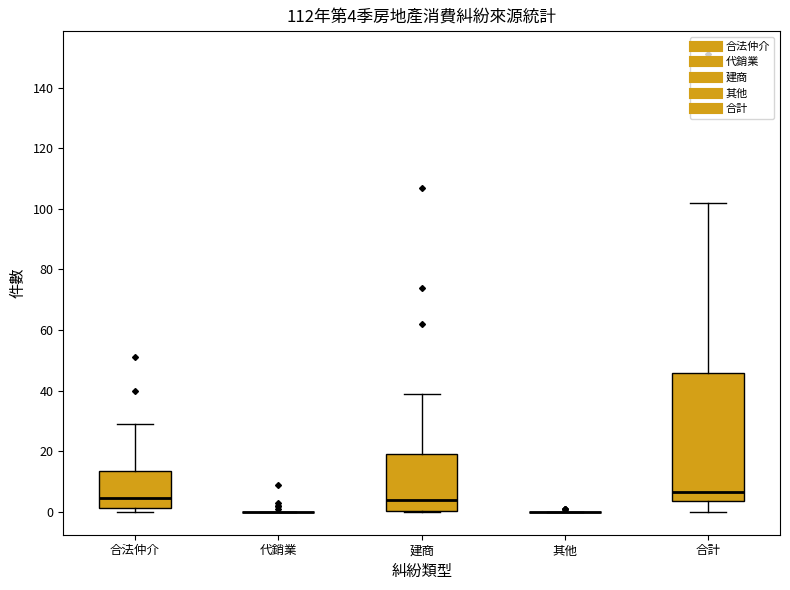

Comparing the boxes themselves (not the whiskers), which one is the tallest?

合計